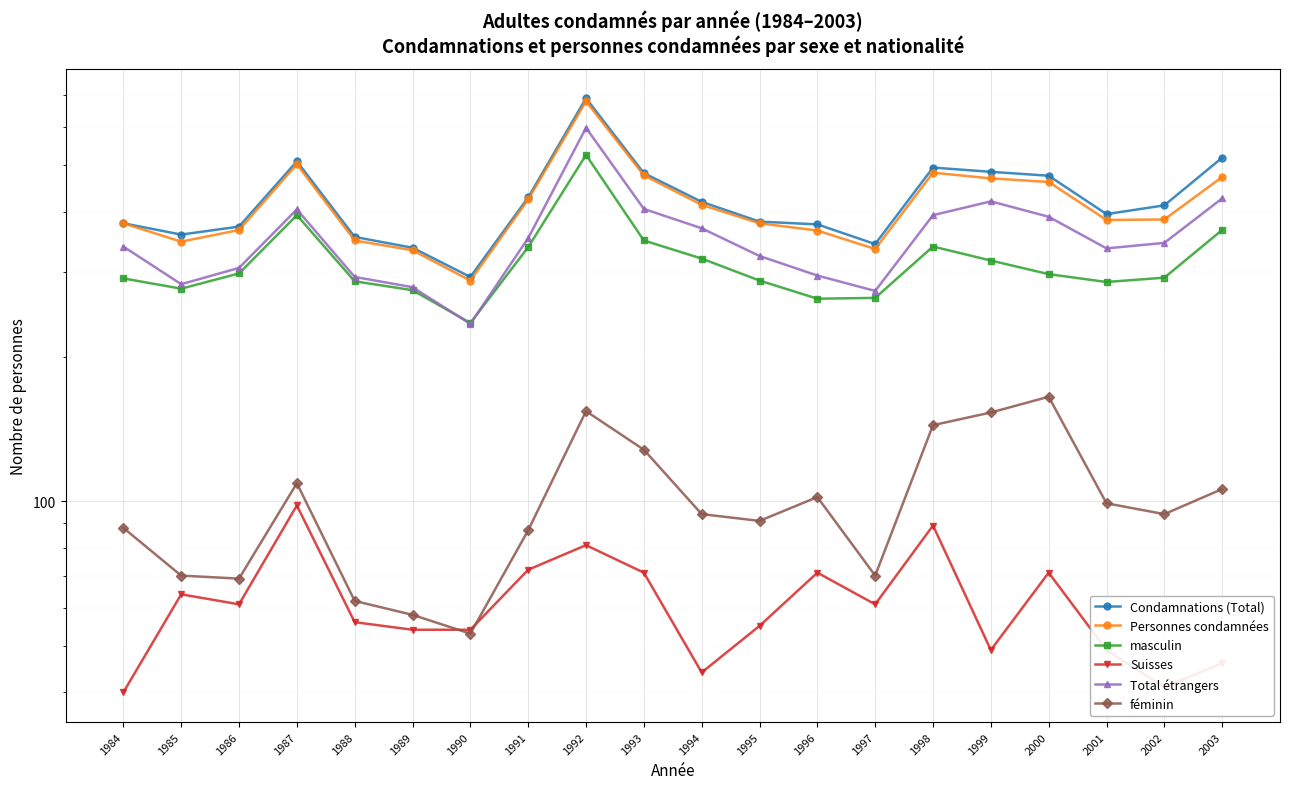

What is the average value of the Suisses series?

61